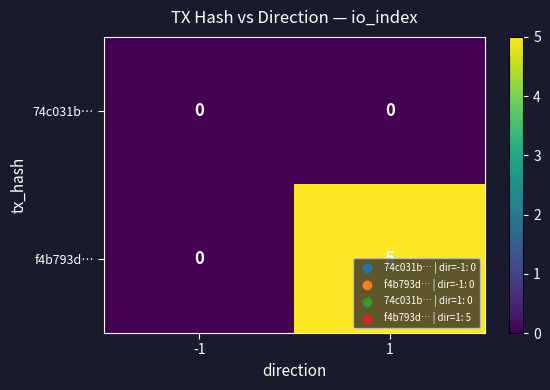

The 74c031b… series shows 0 at 1. True or false?

True